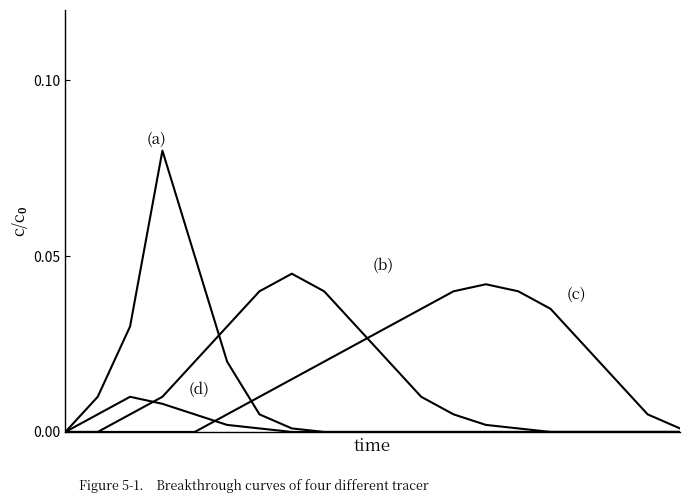

Reading left to right, list all the values displayed in this chart.

(a): 0.0	0.0	0.0	0.1	0.1	0.0	0.0	0.0	0.0	0.0	0.0	0.0	0.0	0.0	0.0	0.0	0.0	0.0	0.0	0.0
(b): 0.0	0.0	0.0	0.0	0.0	0.0	0.0	0.0	0.0	0.0	0.0	0.0	0.0	0.0	0.0	0.0	0.0	0.0	0.0	0.0
(c): 0.0	0.0	0.0	0.0	0.0	0.0	0.0	0.0	0.0	0.0	0.0	0.0	0.0	0.0	0.0	0.0	0.0	0.0	0.0	0.0
(d): 0.0	0.0	0.0	0.0	0.0	0.0	0.0	0.0	0.0	0.0	0.0	0.0	0.0	0.0	0.0	0.0	0.0	0.0	0.0	0.0